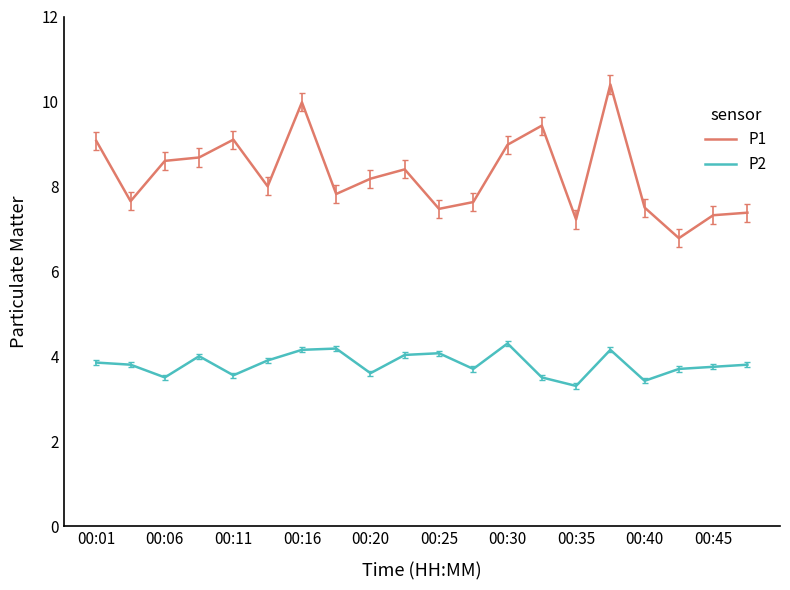

Which series has the largest range (max minus min)?

P1